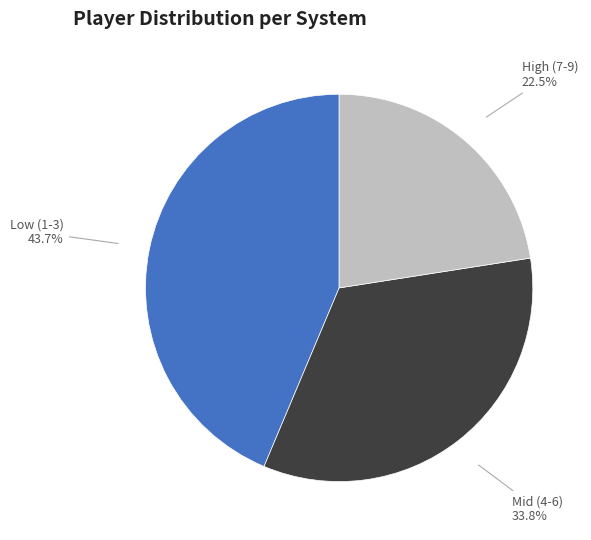

Does any single category account for the majority?

No